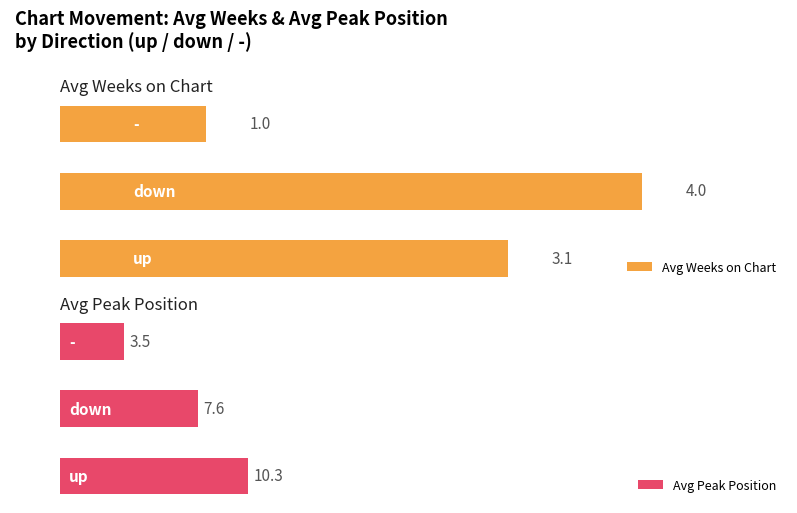

What is the approximate value of Avg Weeks on Chart at up?

3.1